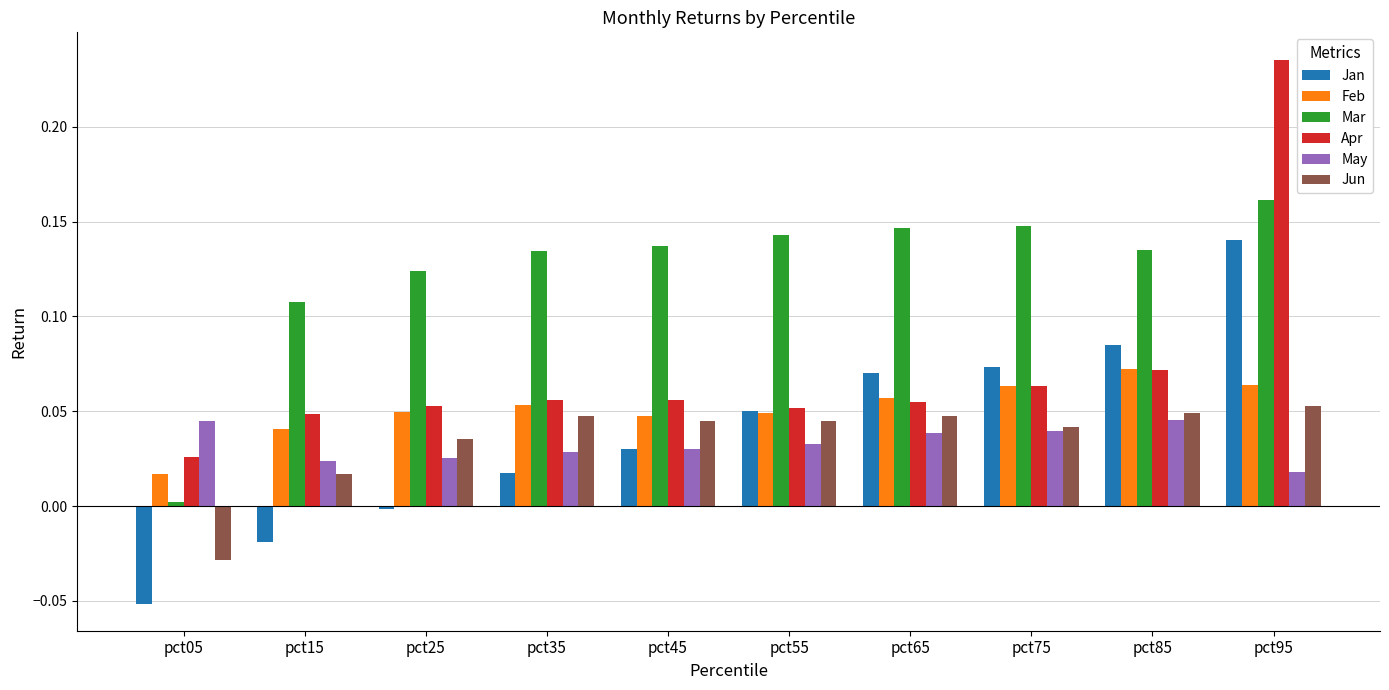

Which series has the largest range (max minus min)?

Apr